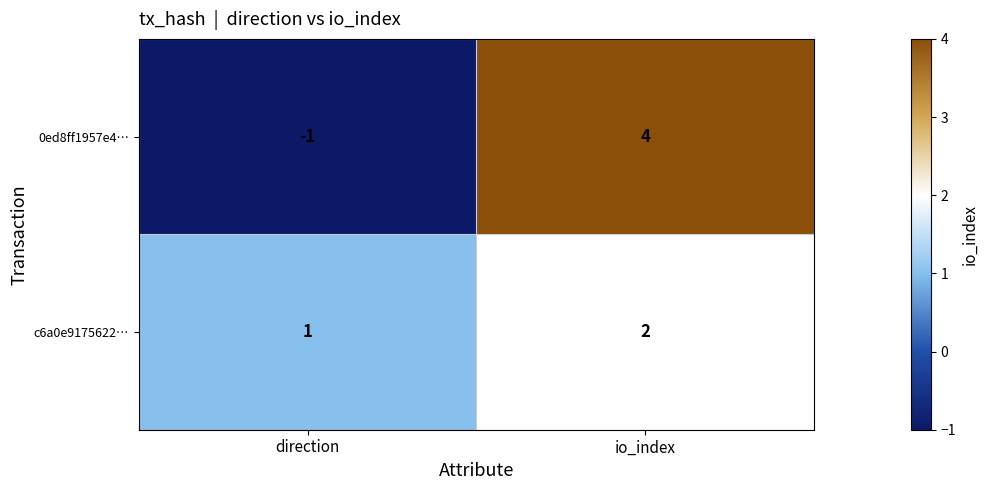

At which category is the sum across all series the highest?

io_index